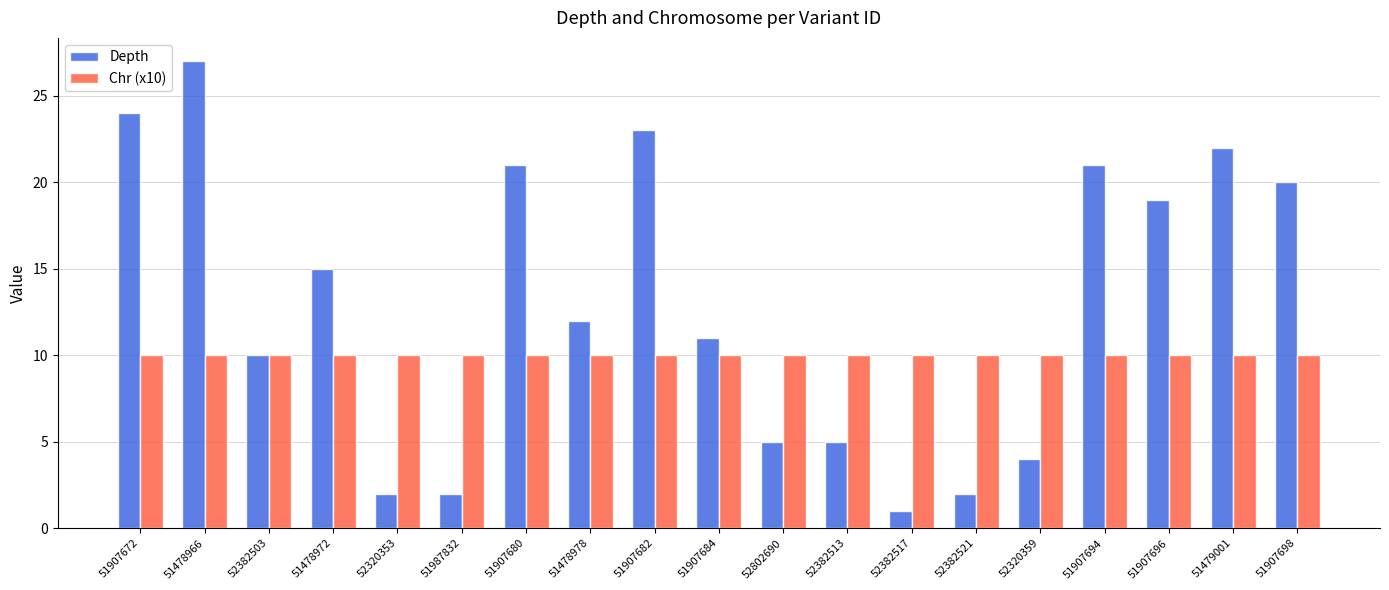

What is the sum of all Chr (x10) values?

190